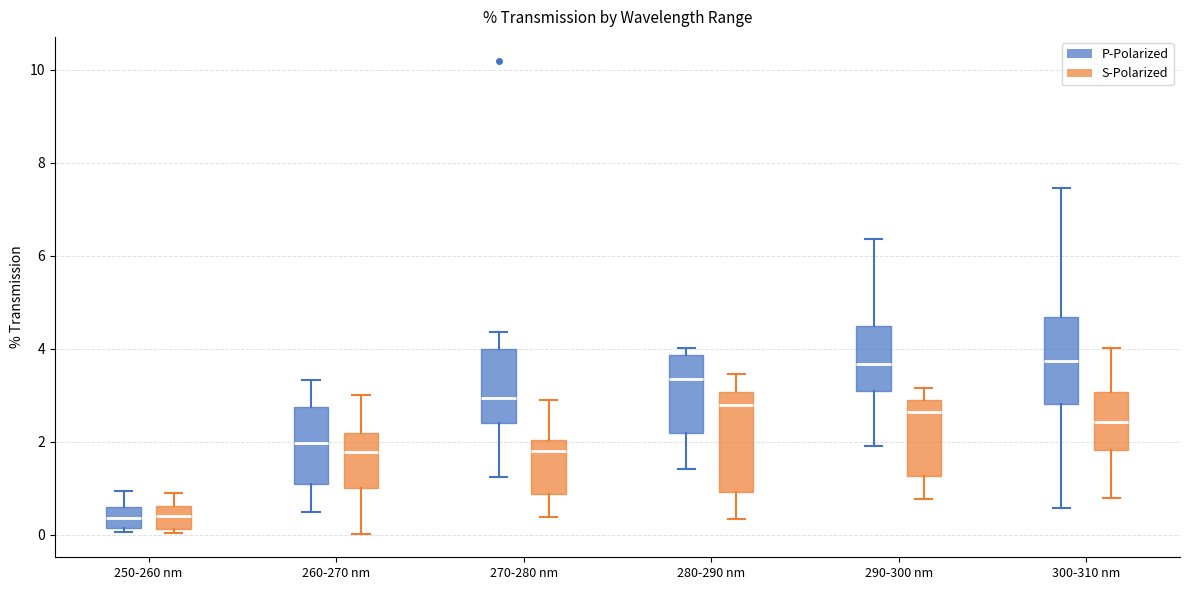

Reading left to right, read every box against the y-axis: the position of its median line, the range the box covers, and the ends of its whiskers. The values are not printed on the chart, so give them approximately, as read against the axis.

250-260 nm (P-Polarized): median 0.4, box 0.2 to 0.6, whiskers 0.0 to 1.0
250-260 nm (S-Polarized): median 0.4, box 0.2 to 0.6, whiskers 0.0 to 1.0
260-270 nm (P-Polarized): median 2.0, box 1.2 to 2.8, whiskers 0.6 to 3.4
260-270 nm (S-Polarized): median 1.8, box 1.0 to 2.2, whiskers 0.0 to 3.0
270-280 nm (P-Polarized): median 3.0, box 2.4 to 4.0, whiskers 1.2 to 4.4
270-280 nm (S-Polarized): median 1.8, box 0.8 to 2.0, whiskers 0.4 to 3.0
280-290 nm (P-Polarized): median 3.4, box 2.2 to 3.8, whiskers 1.4 to 4.0
280-290 nm (S-Polarized): median 2.8, box 1.0 to 3.0, whiskers 0.4 to 3.4
290-300 nm (P-Polarized): median 3.6, box 3.0 to 4.4, whiskers 2.0 to 6.4
290-300 nm (S-Polarized): median 2.6, box 1.2 to 3.0, whiskers 0.8 to 3.2
300-310 nm (P-Polarized): median 3.8, box 2.8 to 4.6, whiskers 0.6 to 7.4
300-310 nm (S-Polarized): median 2.4, box 1.8 to 3.0, whiskers 0.8 to 4.0